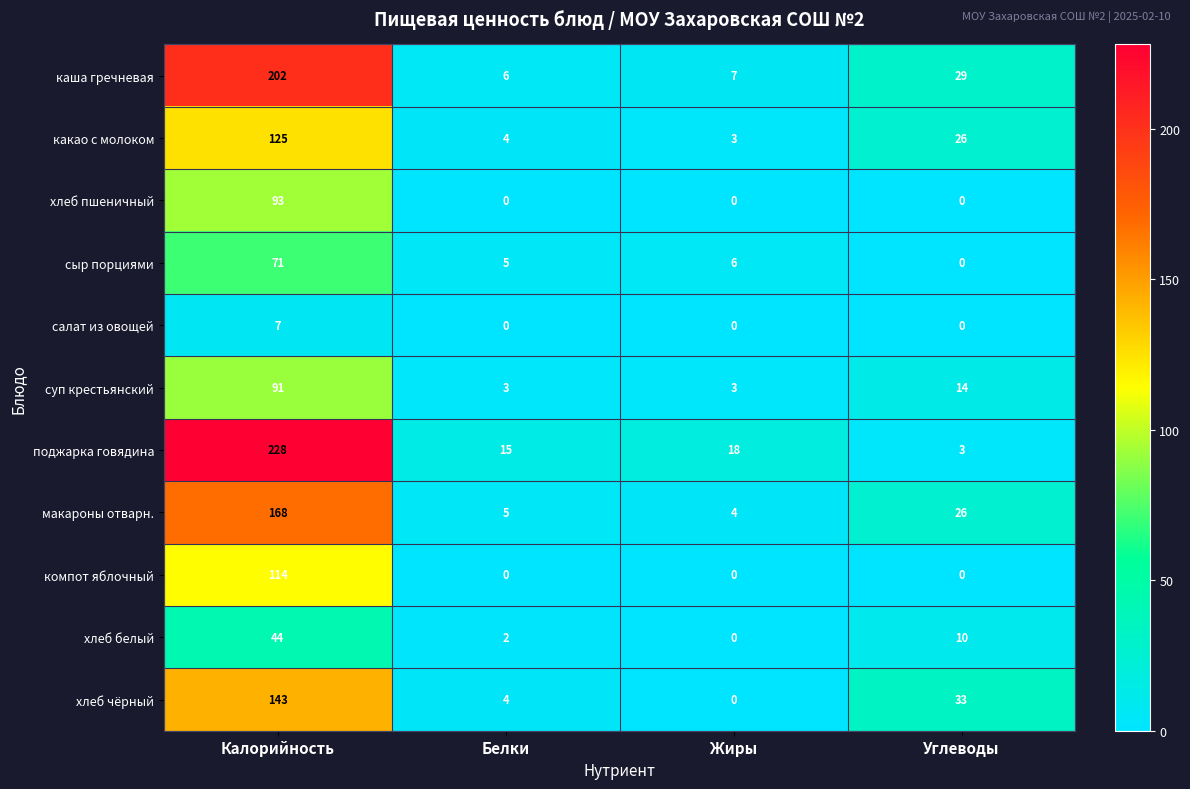

At which category is the sum across all series the highest?

Калорийность